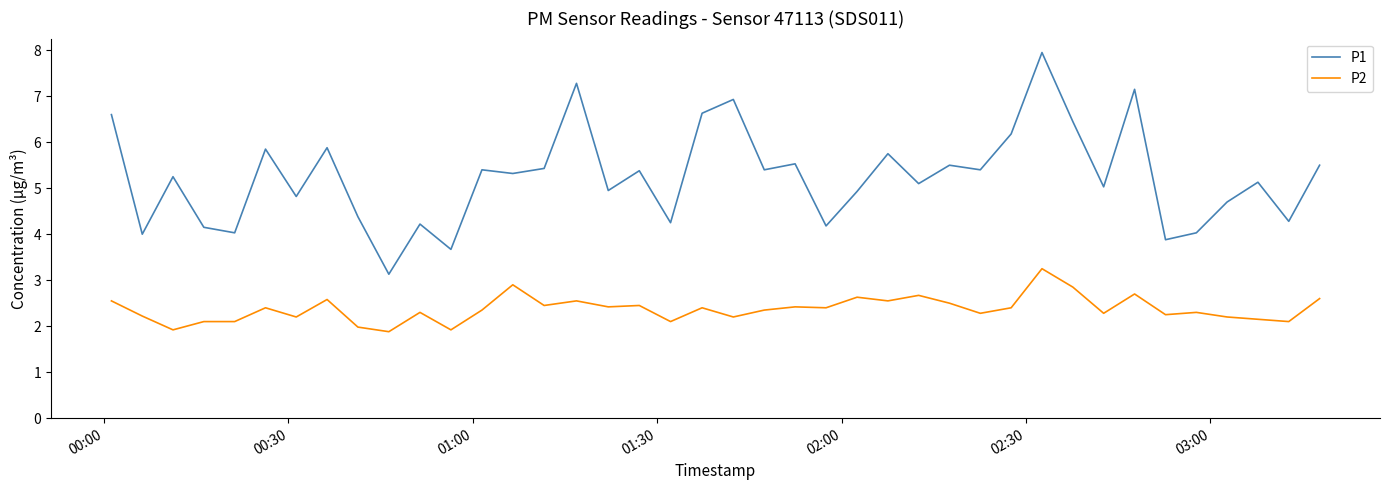

Which series has the largest total across all categories?

P1